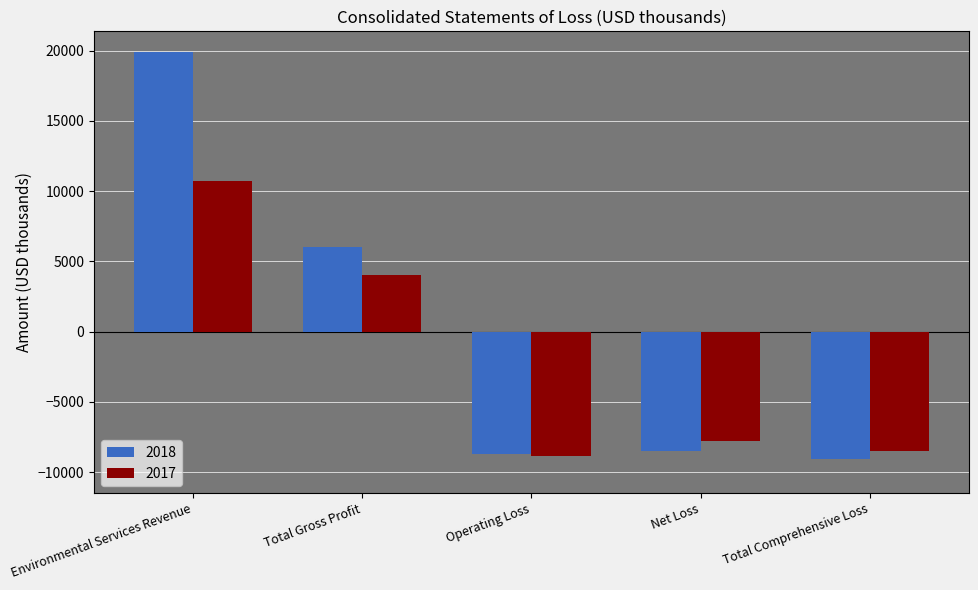

True or false: 2017 has a value of -7813 at Net Loss.

True